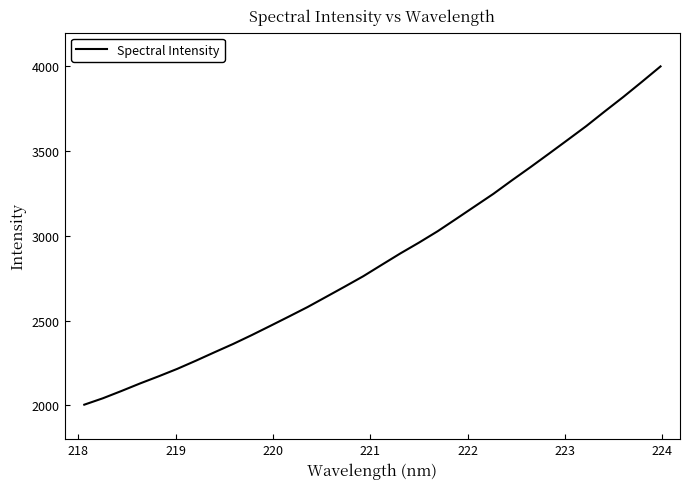

What is the smallest value displayed?

2003.6